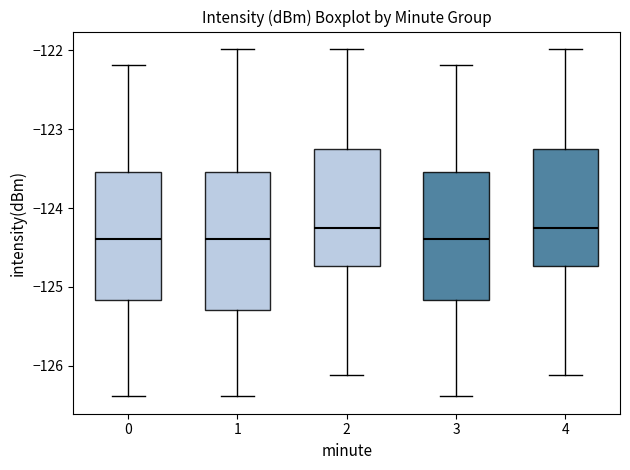

Comparing the boxes themselves (not the whiskers), which one is the tallest?

1